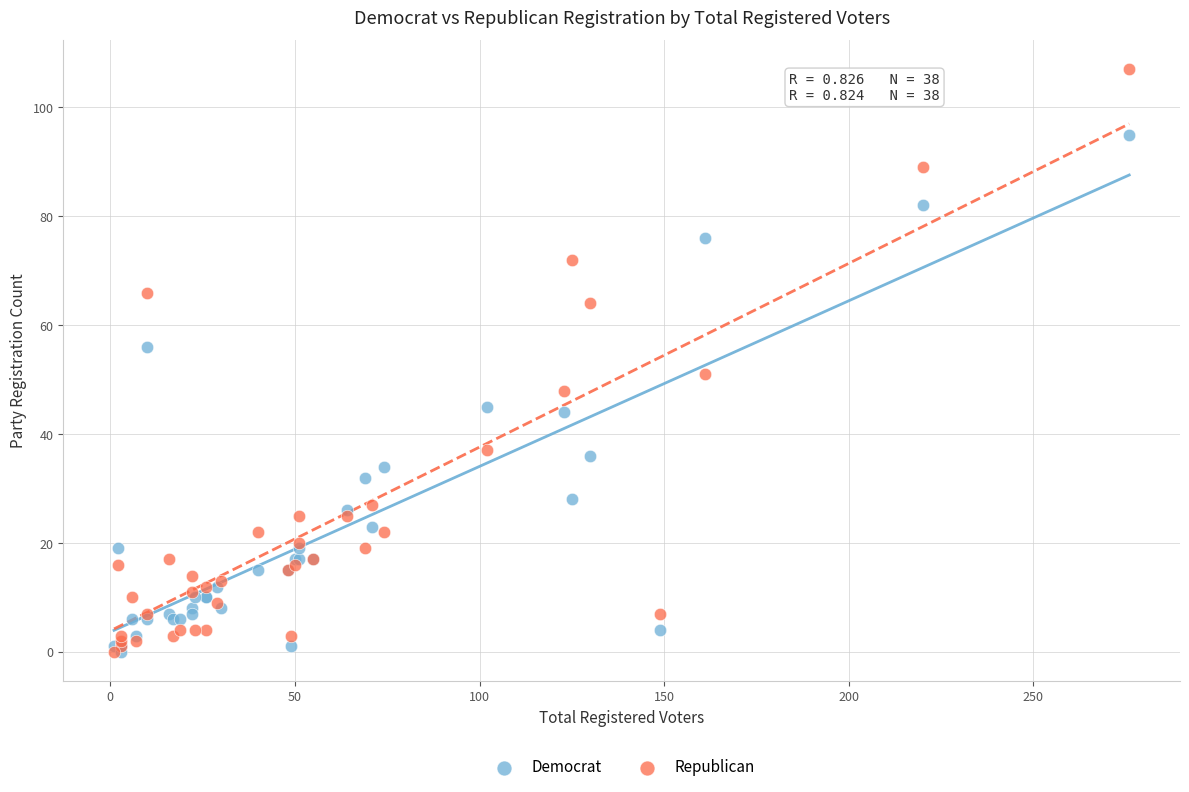

What are all the series names shown in the legend?

Democrat, Republican